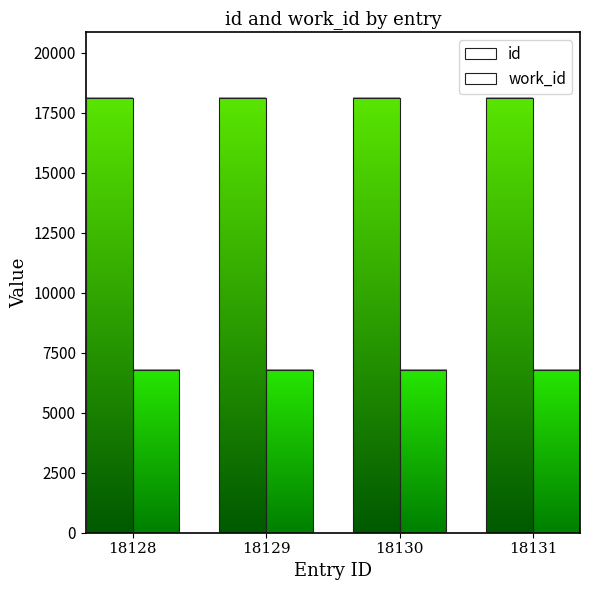

Rank the series by their maximum value, from highest to lowest.

id, work_id